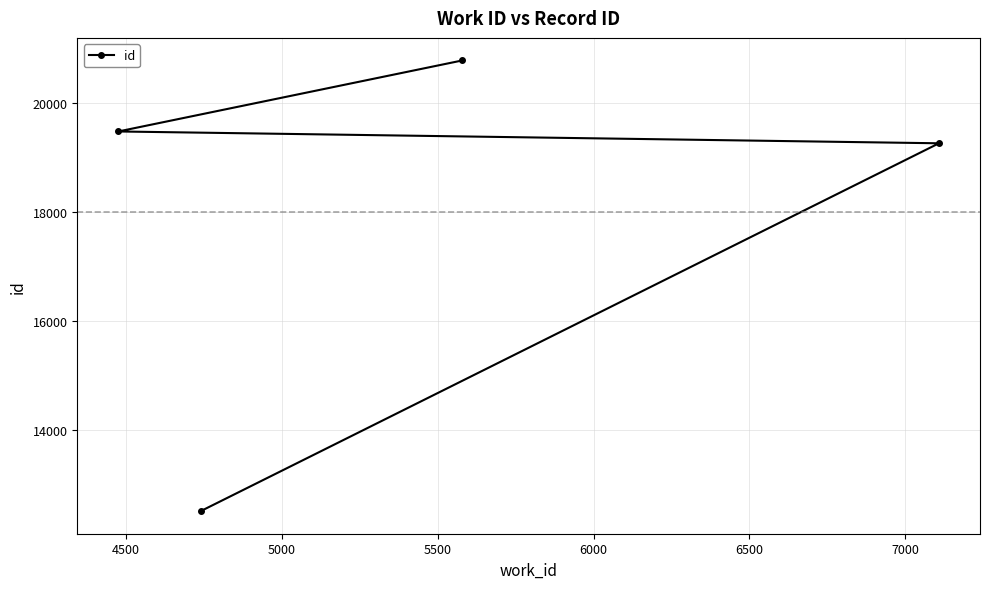

What is the greatest value displayed?

20779